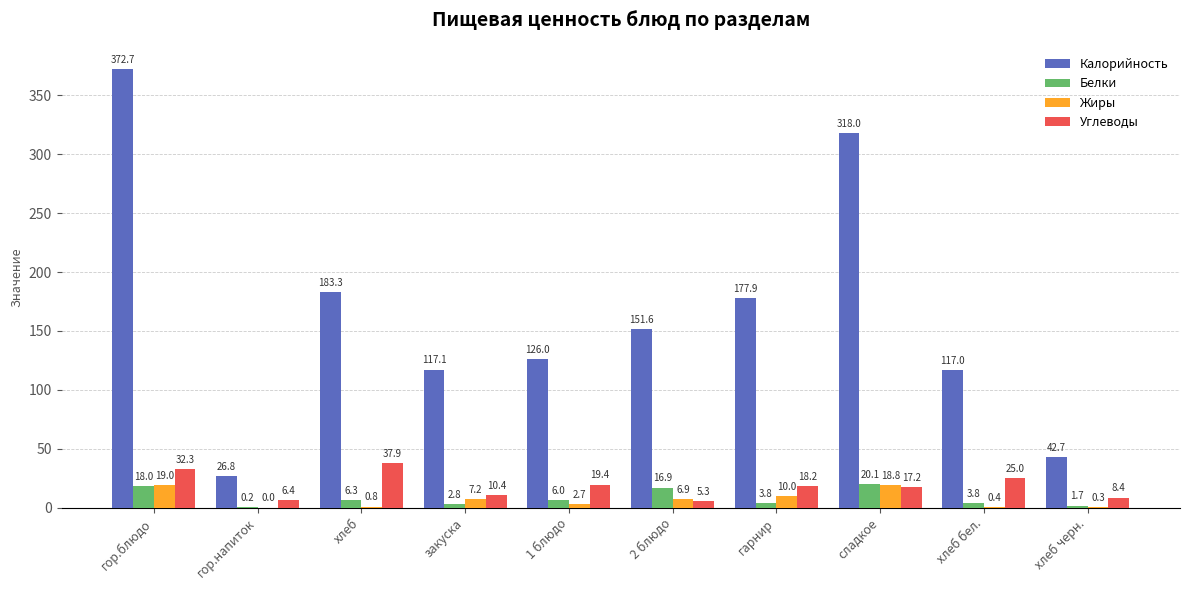

What is the greatest value displayed?

372.7